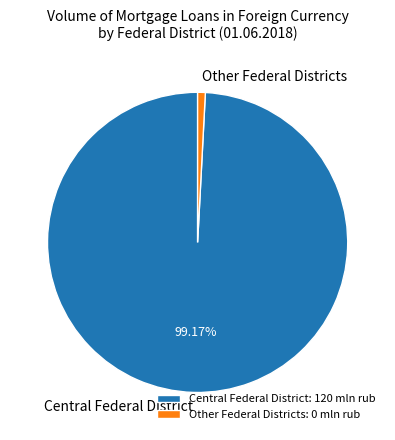

Count the number of slices in the pie.

2